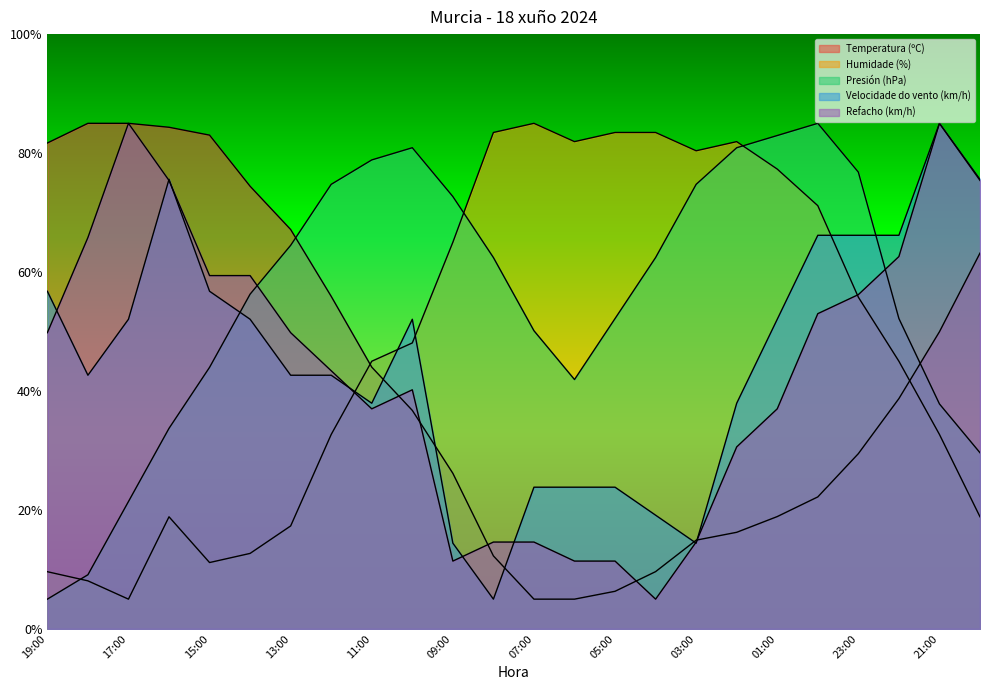

Reading left to right, extract all data points from this chart.

Temperatura (ºC): 81.7	85.0	85.0	84.3	83.0	74.4	67.1	55.9	44.0	36.7	26.2	12.3	5.0	5.0	6.3	9.6	14.9	16.2	18.9	22.2	29.5	38.7	50.0	63.2
Humidade (%): 9.6	8.1	5.0	18.8	11.2	12.7	17.3	32.7	45.0	48.1	65.0	83.5	85.0	81.9	83.5	83.5	80.4	81.9	77.3	71.2	55.8	45.0	32.7	18.8
Presión (hPa): 5.0	9.1	21.4	33.7	44.0	56.3	64.5	74.7	78.8	80.9	72.7	62.4	50.1	41.9	52.2	62.4	74.7	80.9	82.9	85.0	76.8	52.2	37.8	29.6
Velocidade do vento (km/h): 56.8	42.6	52.1	75.6	56.8	52.1	42.6	42.6	37.9	52.1	14.4	5.0	23.8	23.8	23.8	19.1	14.4	37.9	52.1	66.2	66.2	66.2	85.0	75.6
Refacho (km/h): 49.8	65.8	85.0	75.4	59.4	59.4	49.8	43.4	37.0	40.2	11.4	14.6	14.6	11.4	11.4	5.0	14.6	30.6	37.0	53.0	56.2	62.6	85.0	75.4